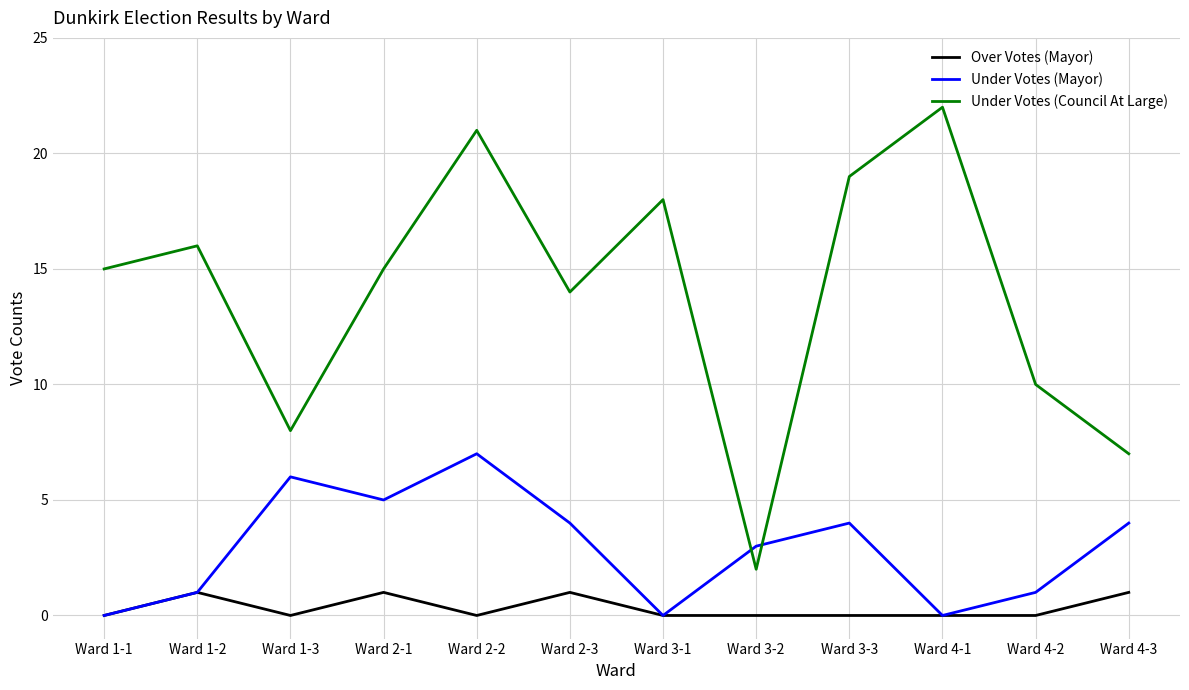

At which category does Under Votes (Council At Large) reach its first local valley?

Ward 1-3